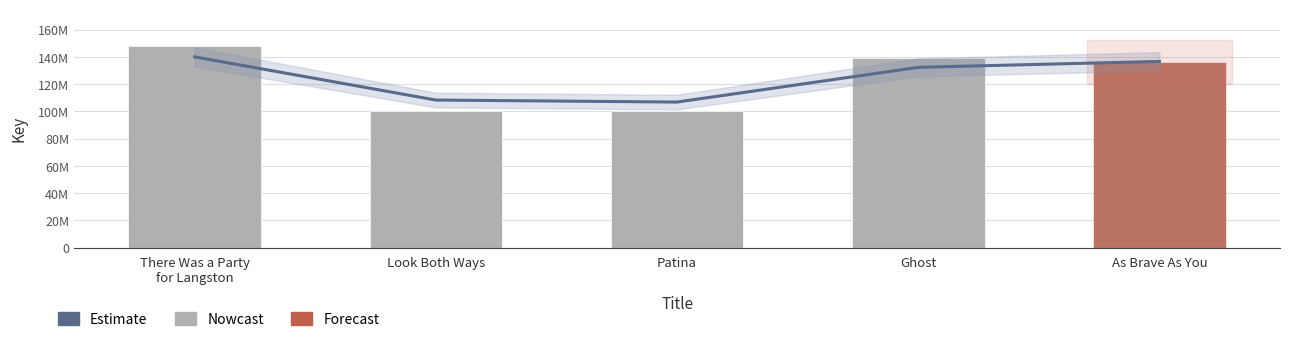

What position from the right is Ghost?

2